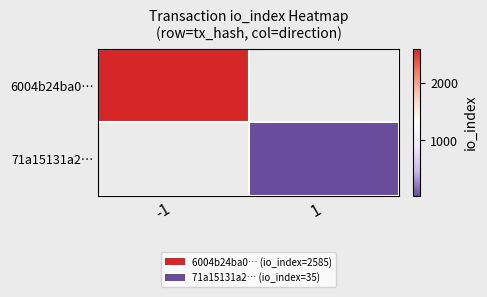

What value does the 71a15131a2… series have at 1?

35.0